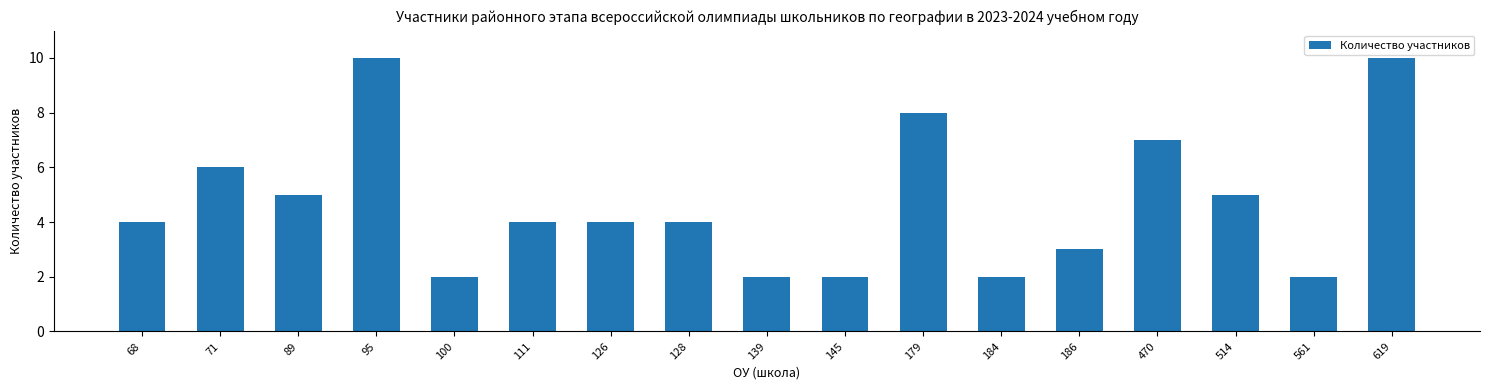

What is the value of the 14th bar from the left?

7